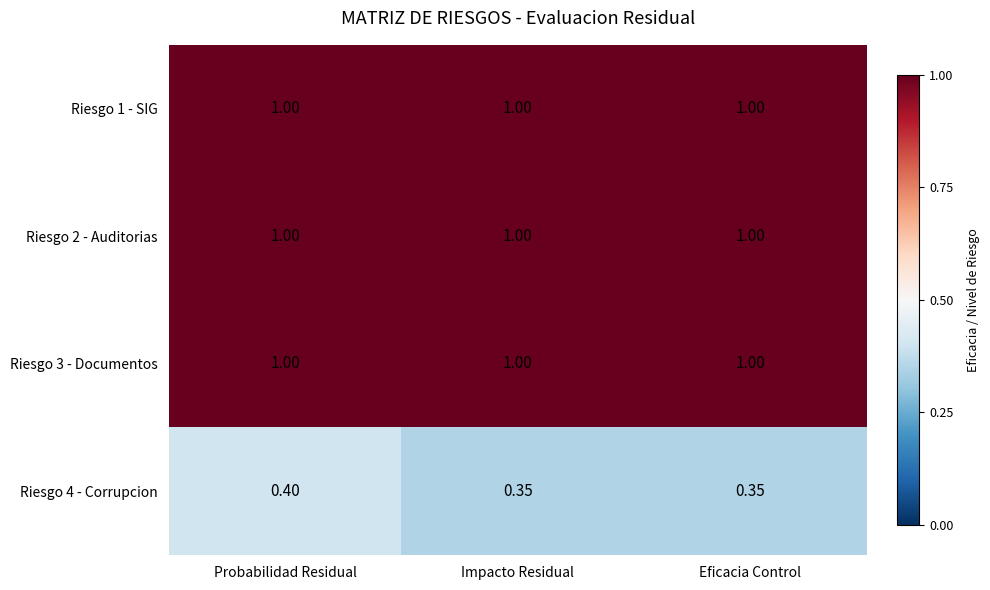

Count the number of categories in the chart.

3